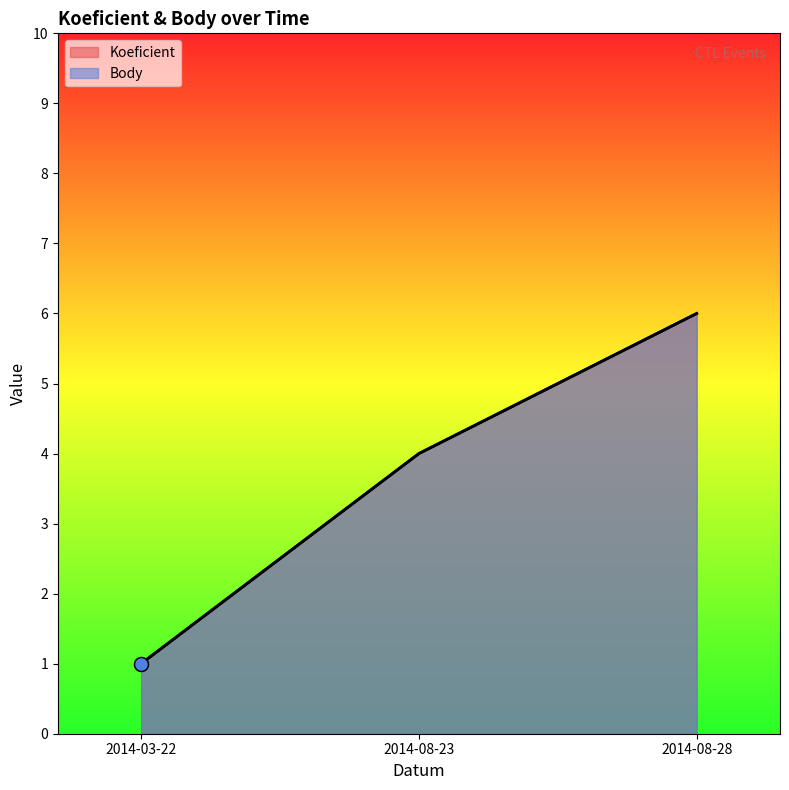

What is the label of the 3rd point from the right?

2014-03-22